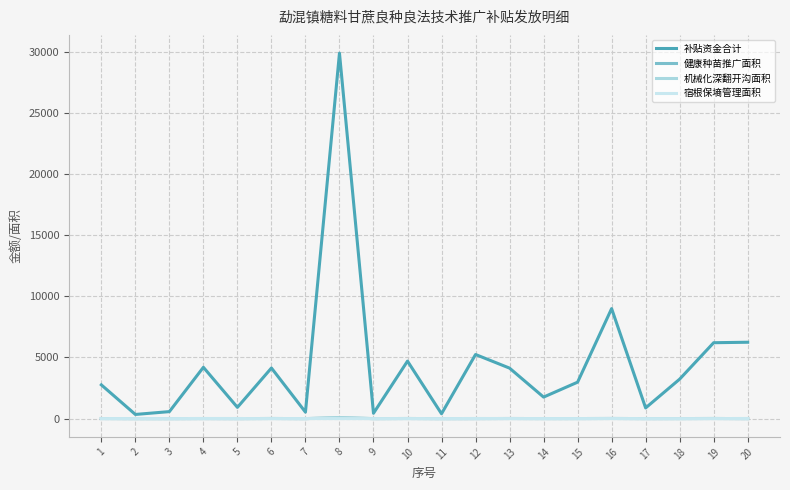

In 宿根保墒管理面积, how many points are higher than both neighbors (excluding endpoints)?

6